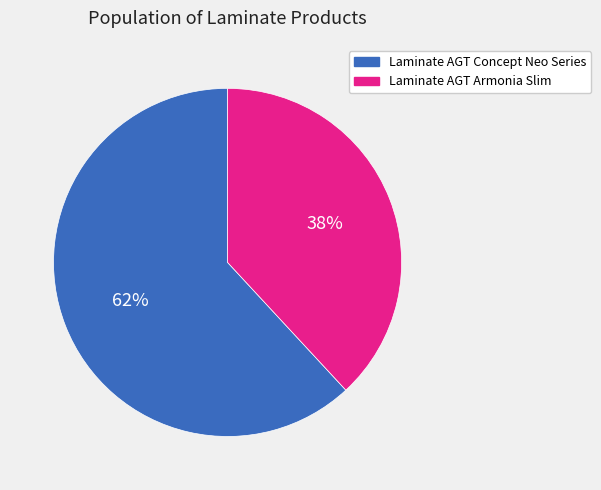

To the nearest percent, what is the combined percentage of Laminate AGT Concept Neo Series and Laminate AGT Armonia Slim?

100%